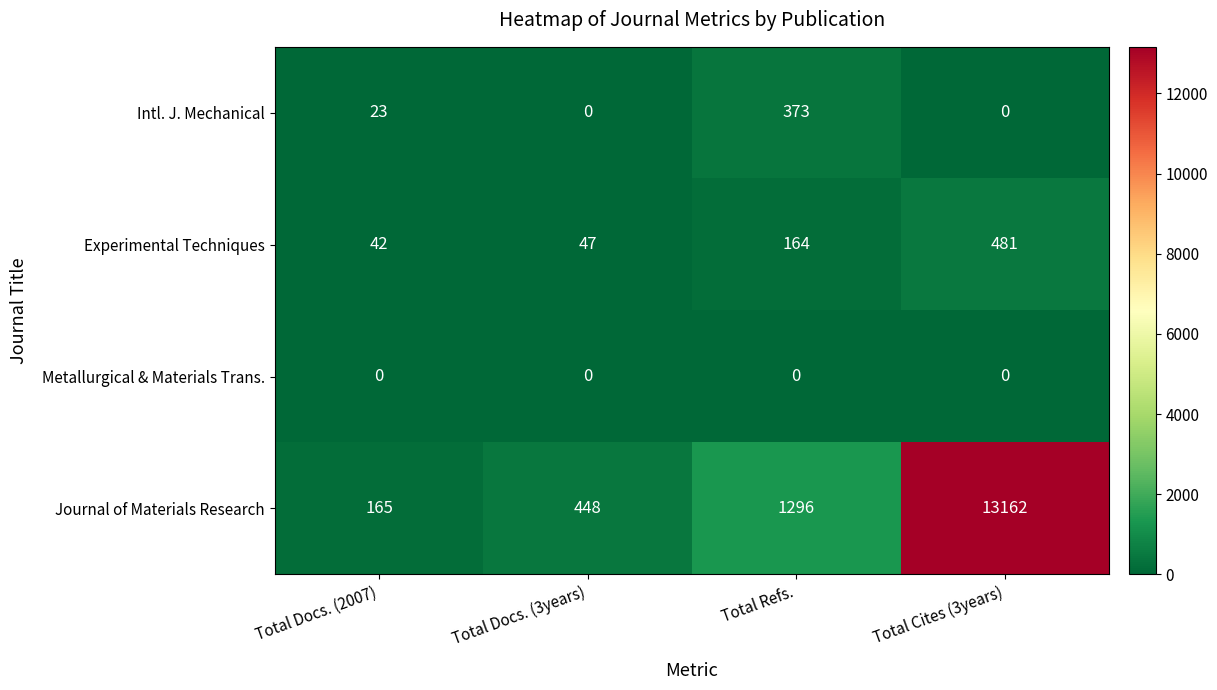

How many values in Intl. J. Mechanical are above zero?

2